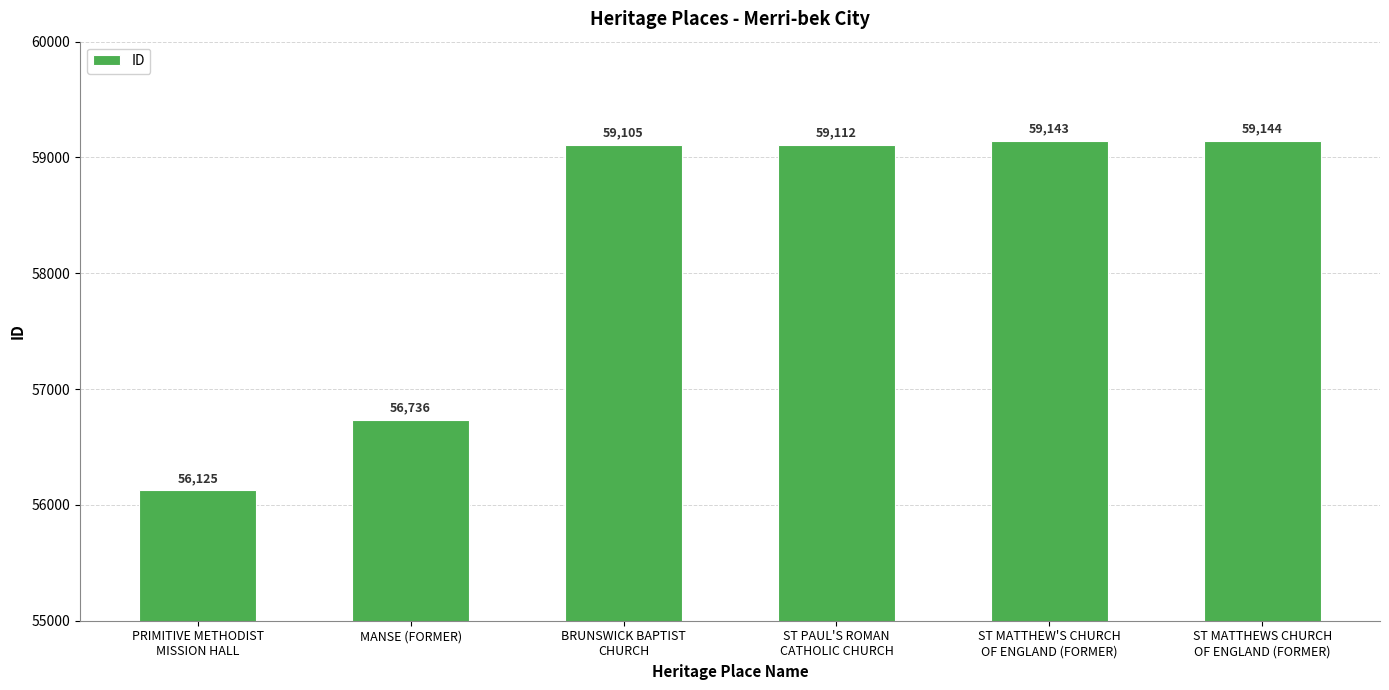

The value at ST MATTHEWS CHURCH
OF ENGLAND (FORMER) is 32208. True or false?

False